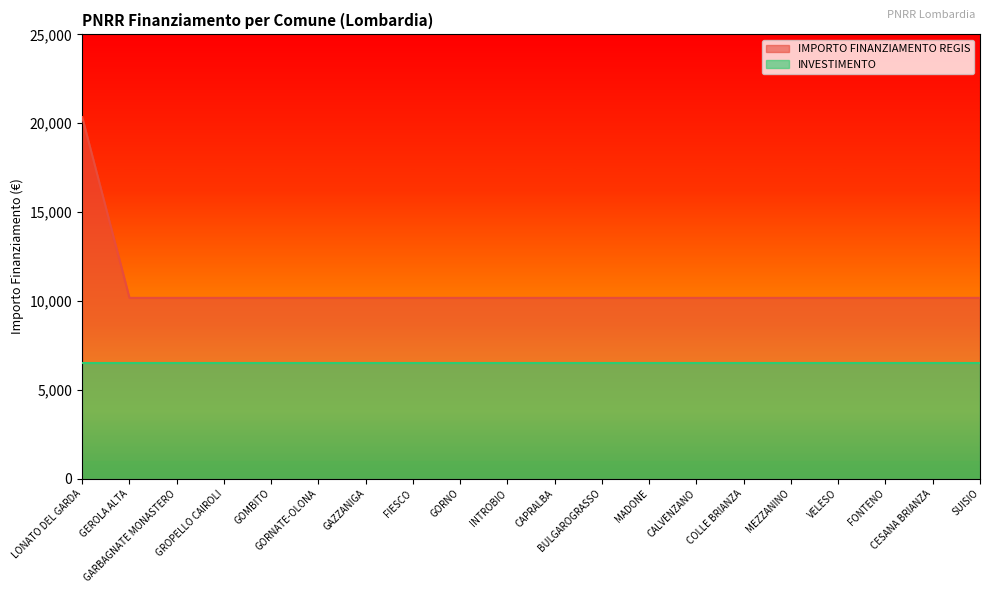

Does the chart display data point markers on the line(s)?

No